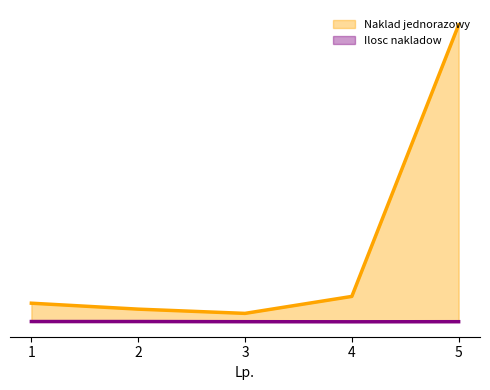

What is the difference between the maximum and minimum values in the Naklad jednorazowy series?

3400